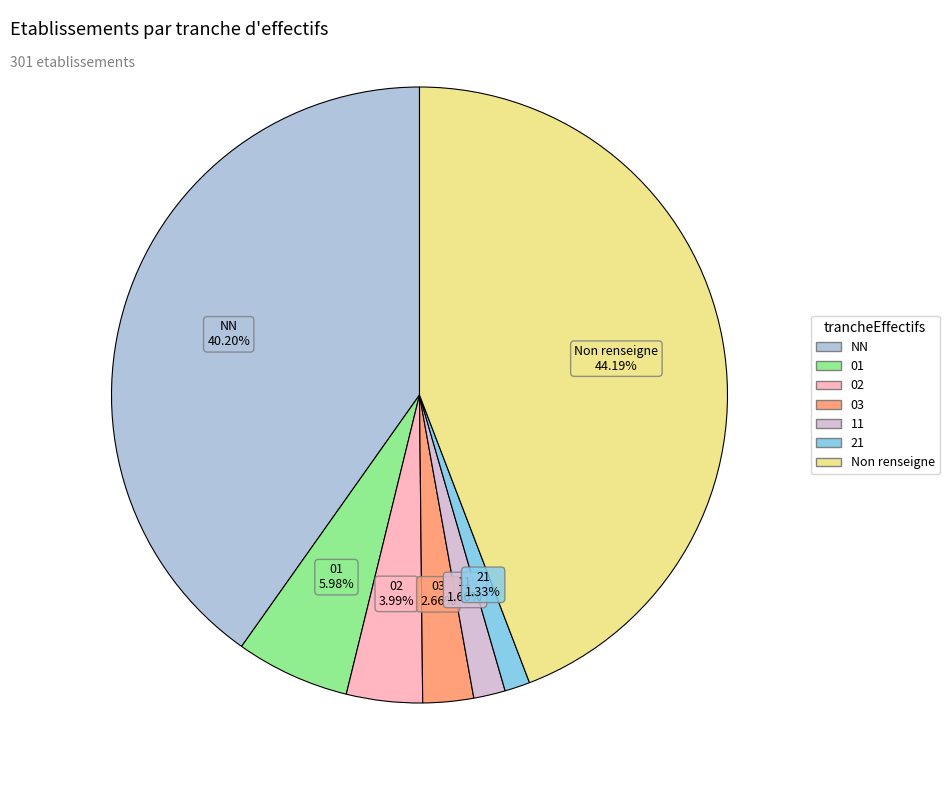

Does any single category account for the majority?

No